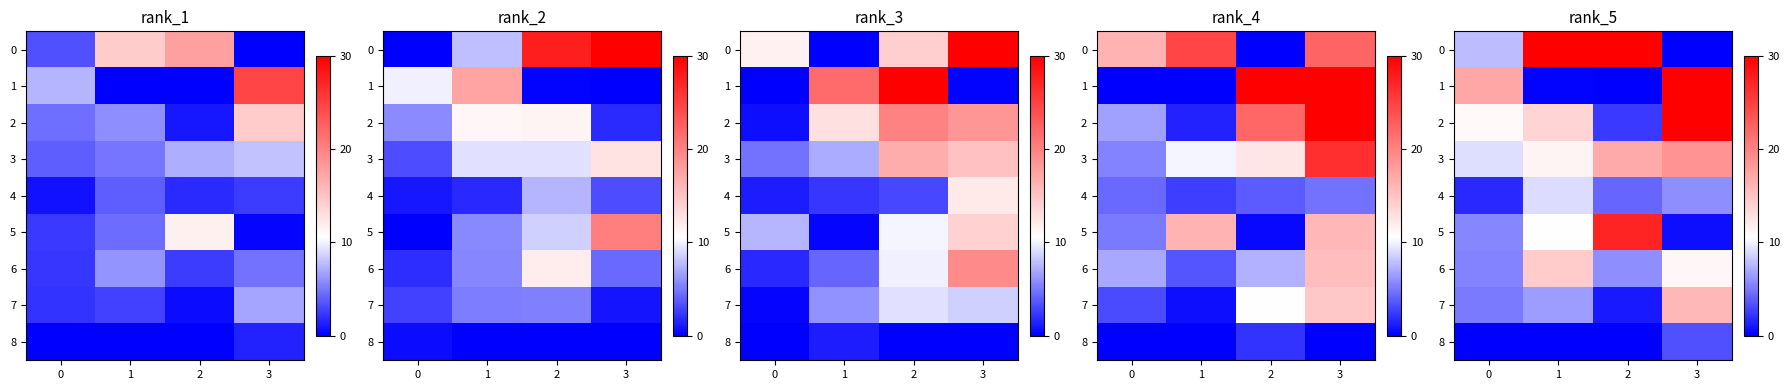

Where does the row_5 series first go above 10?

1